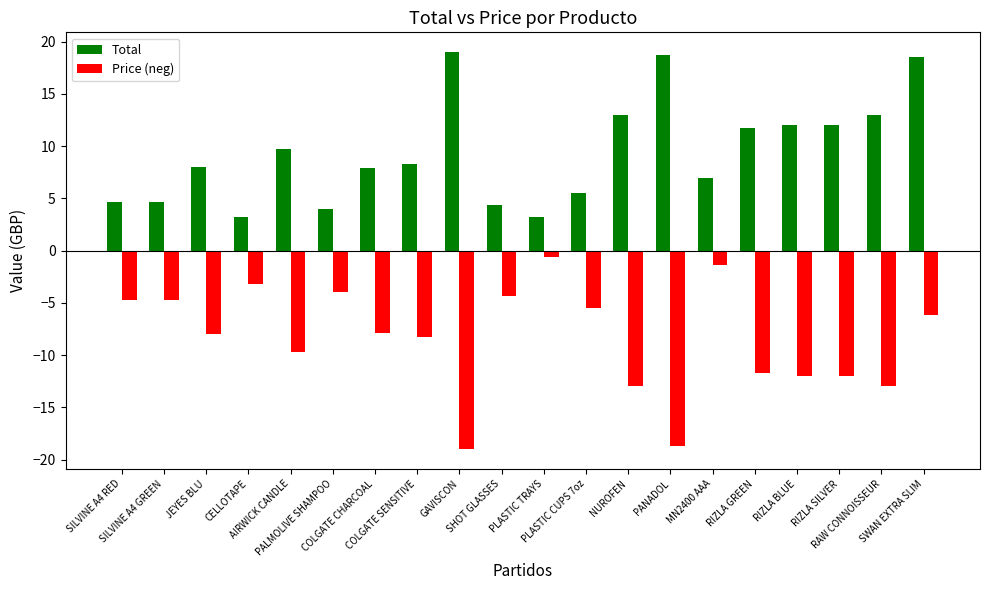

What is the minimum value for Total?

3.2